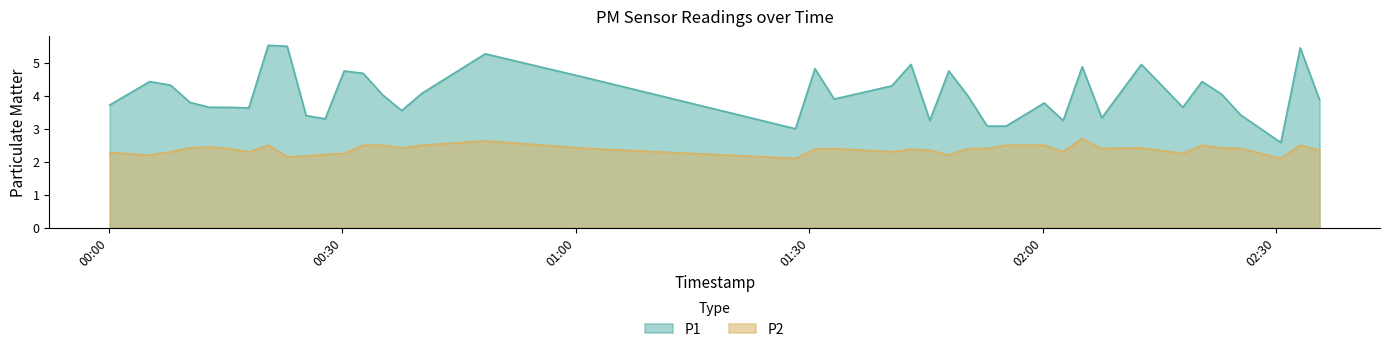

True or false: P2 has a value of 0.9 at 2022-08-04T01:47:56.

False